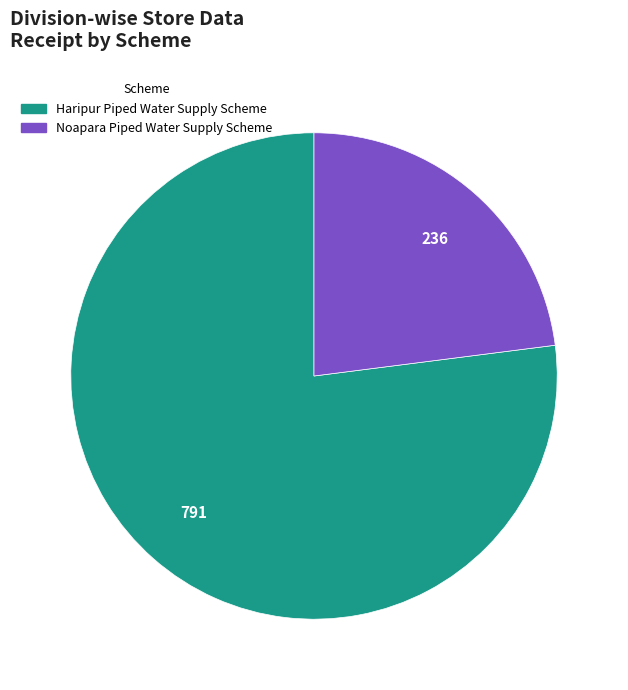

Between Haripur Piped Water Supply Scheme and Noapara Piped Water Supply Scheme, which is larger?

Haripur Piped Water Supply Scheme